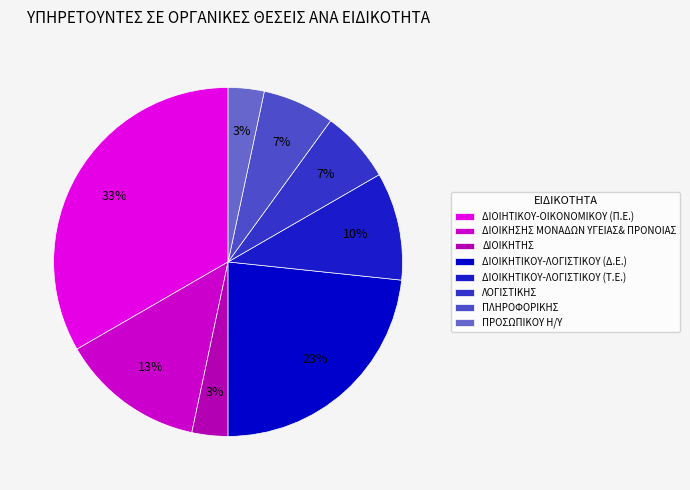

How many segments does this pie chart have?

8